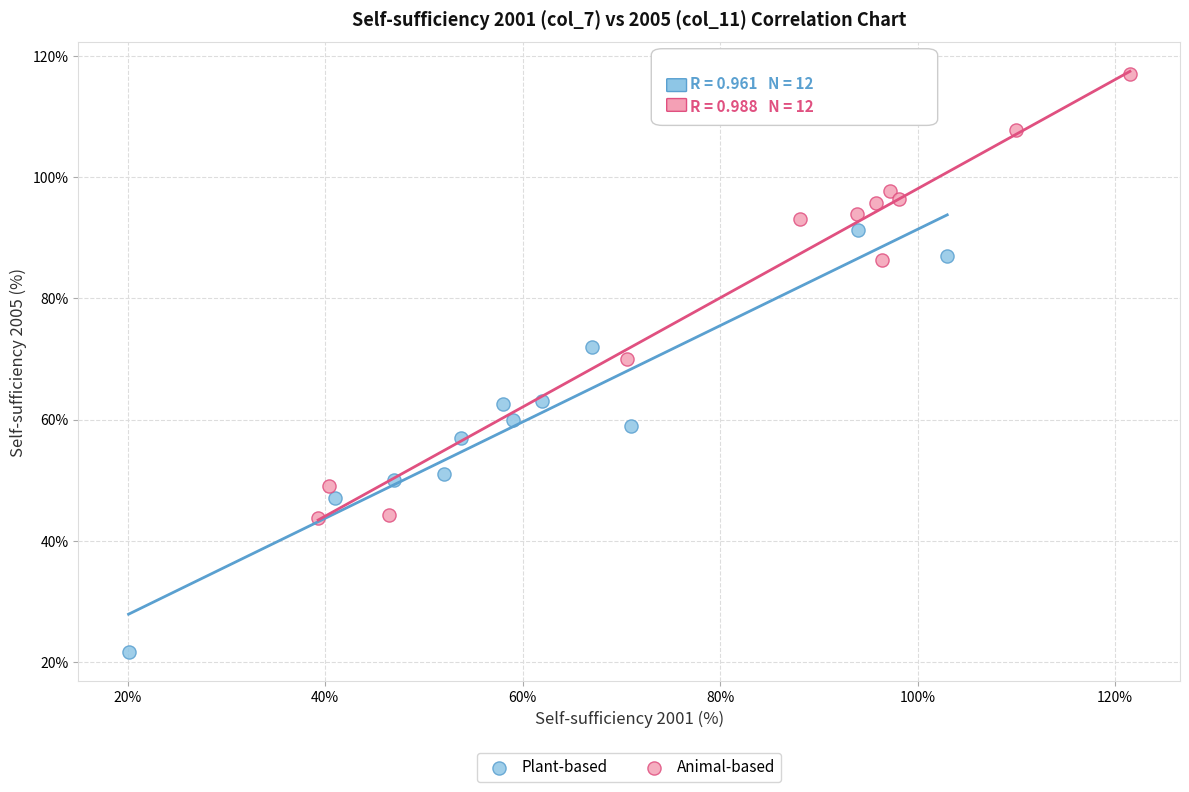

Which series contains the lowest Y value?

Plant-based